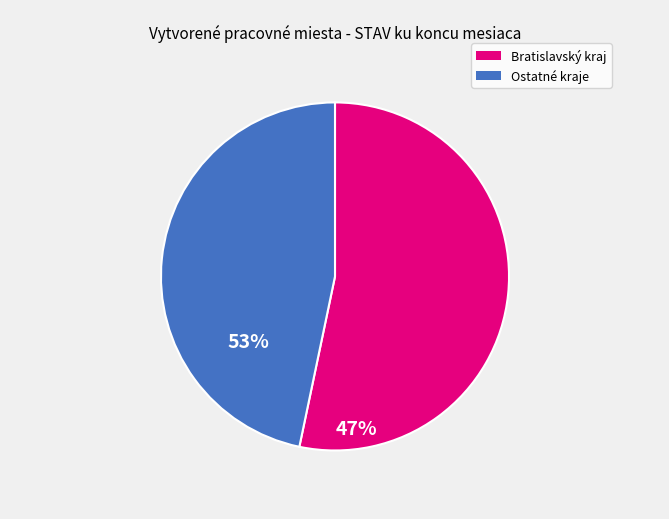

Does any single category account for the majority?

Yes